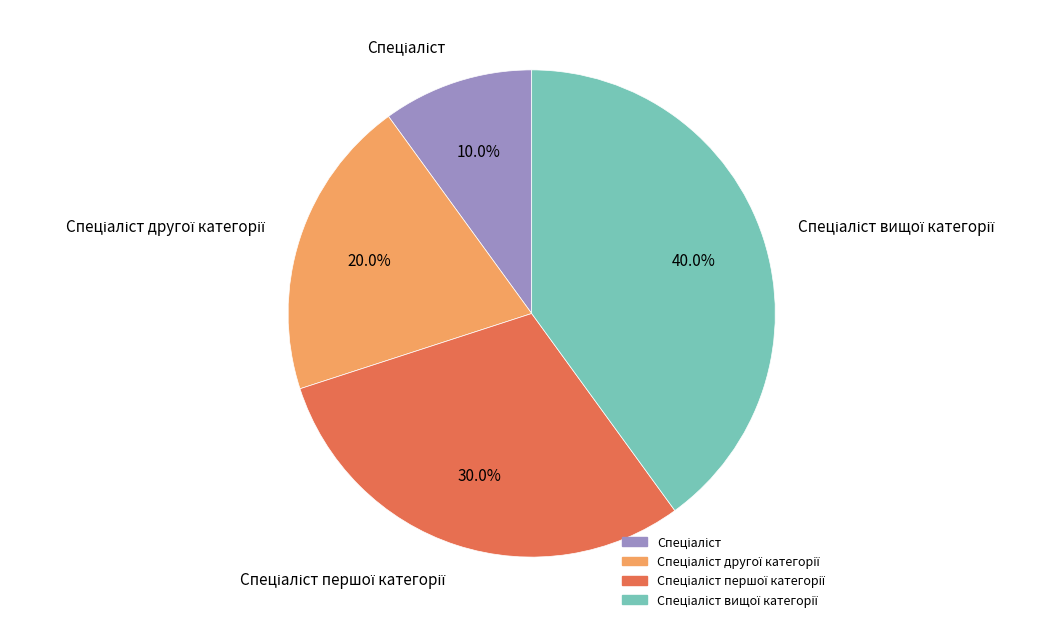

How many slices are in this pie chart?

4